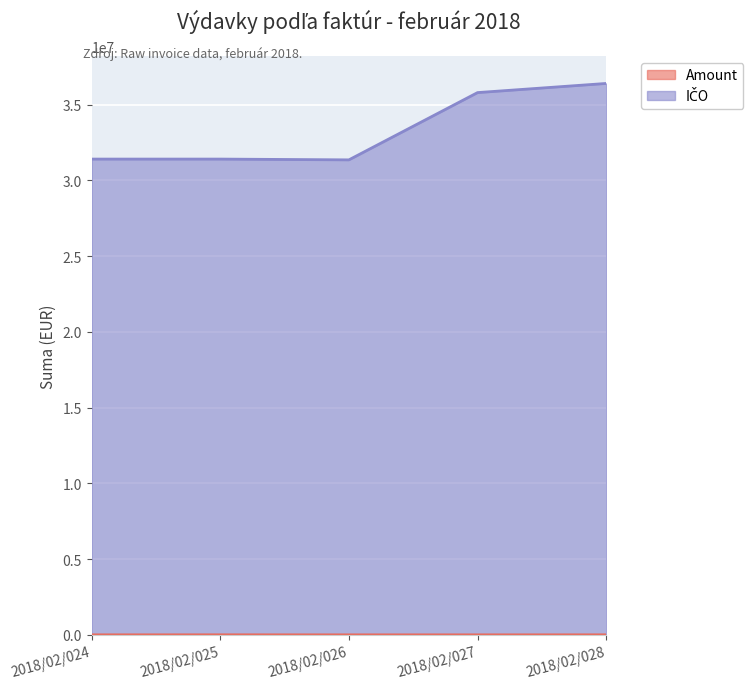

The value of IČO at 2018/02/024 is 31399088.0. True or false?

True